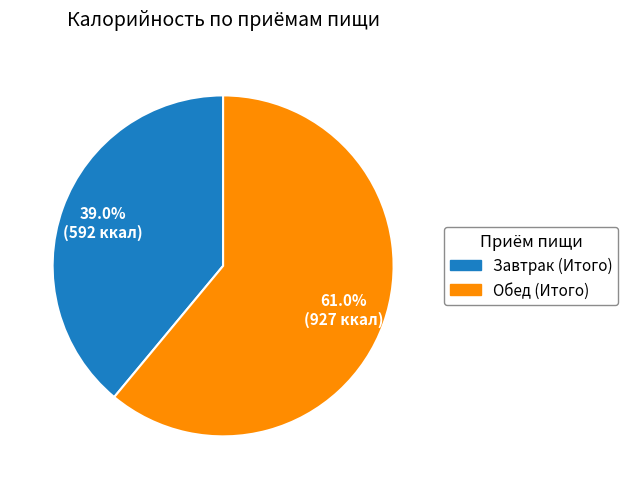

Rank the categories by value from highest to lowest.

Обед (Итого), Завтрак (Итого)